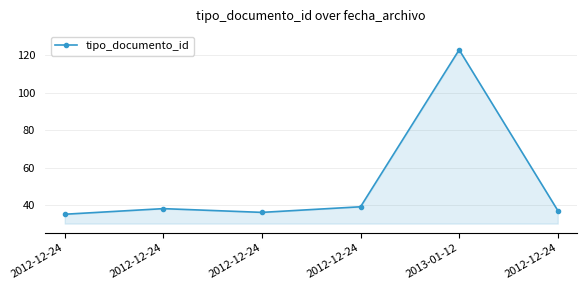

True or false: there are more than 2 points higher than both neighbors.

False